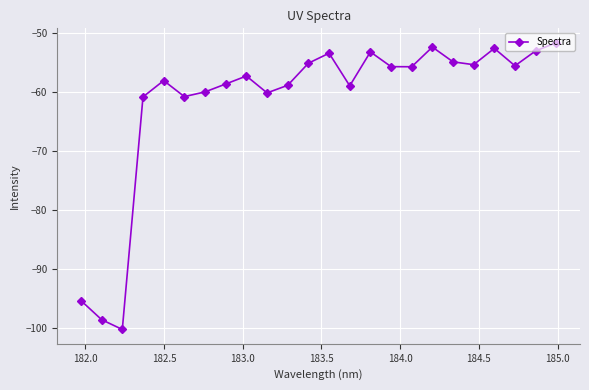

What is the value of the 21st point from the left?

-52.6